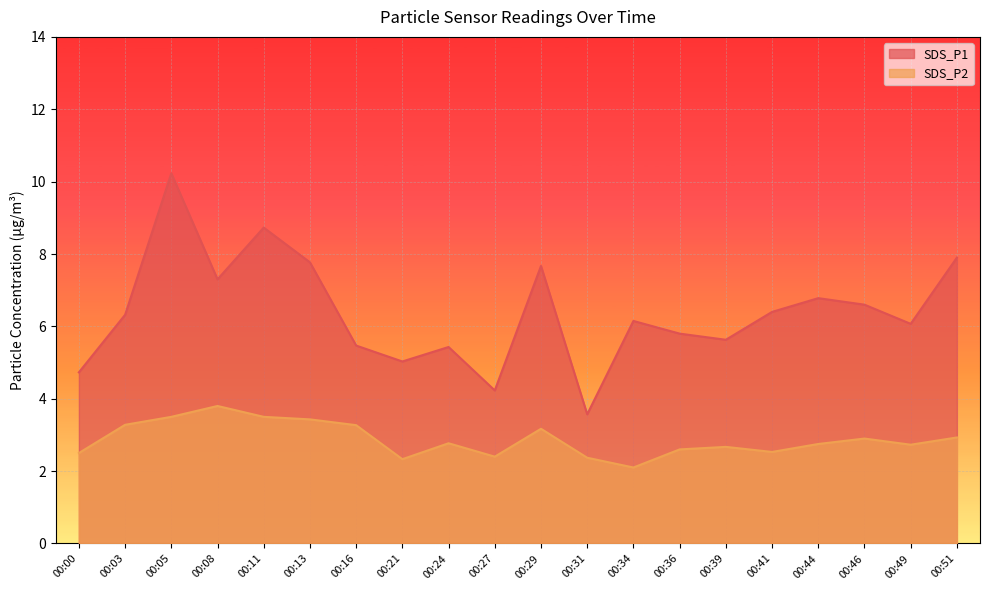

True or false: SDS_P2 and SDS_P1 intersect in this chart.

False